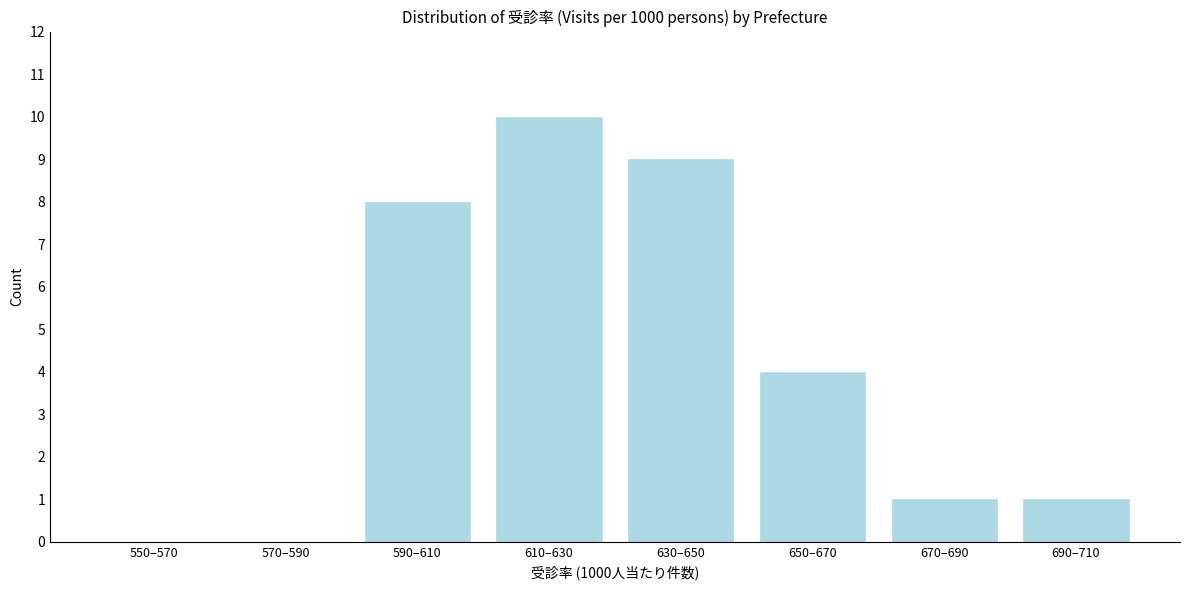

Reading left to right, what are all the values shown in this chart?

550–570=0	570–590=0	590–610=8	610–630=10	630–650=9	650–670=4	670–690=1	690–710=1